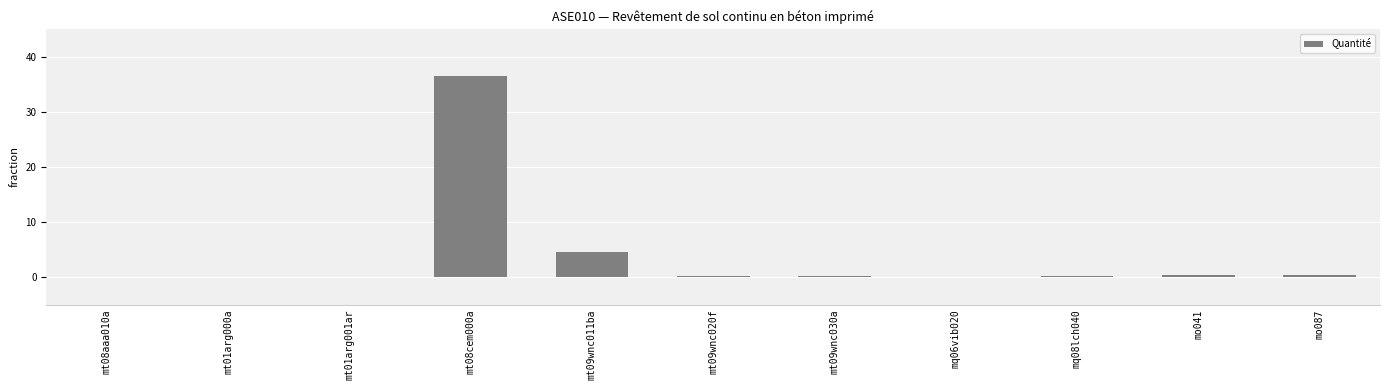

What is the maximum value shown in the chart?

36.5